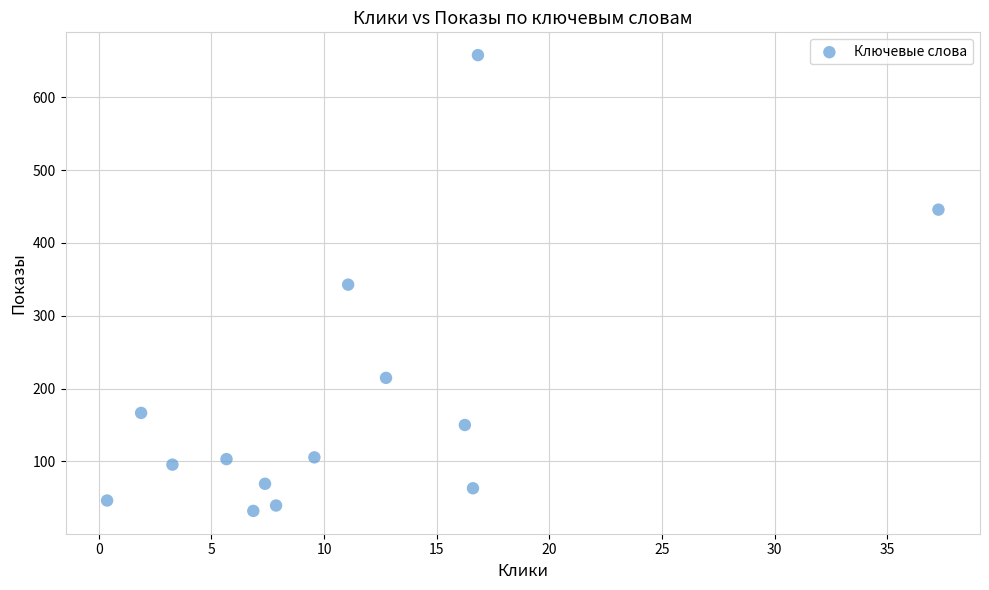

What is the range of Y values (max minus min)?

625.9